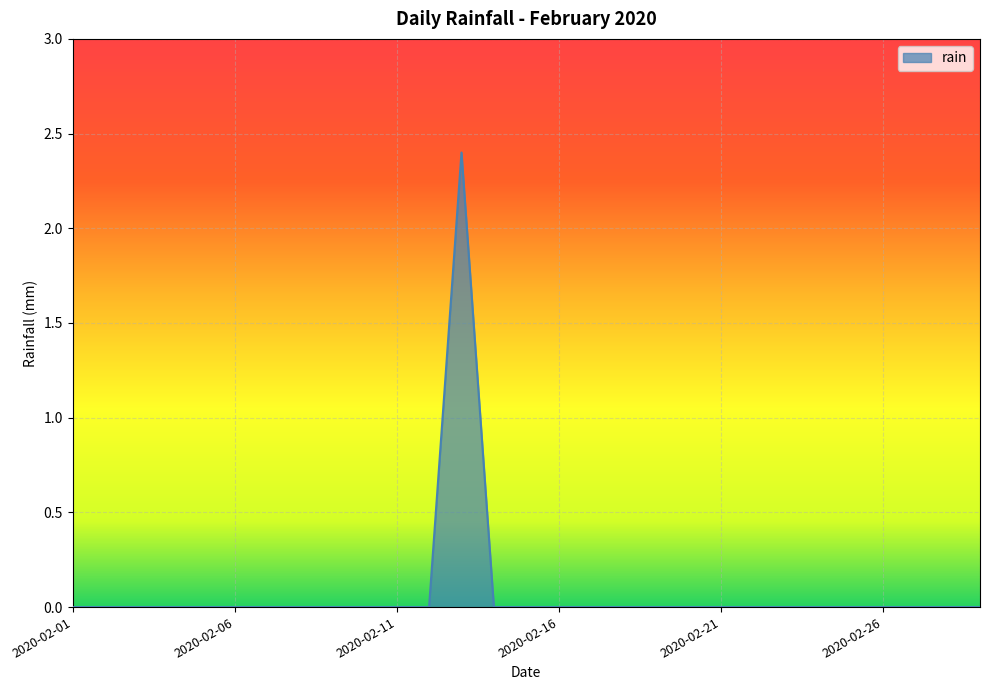

What is the maximum value shown in the chart?

2.4